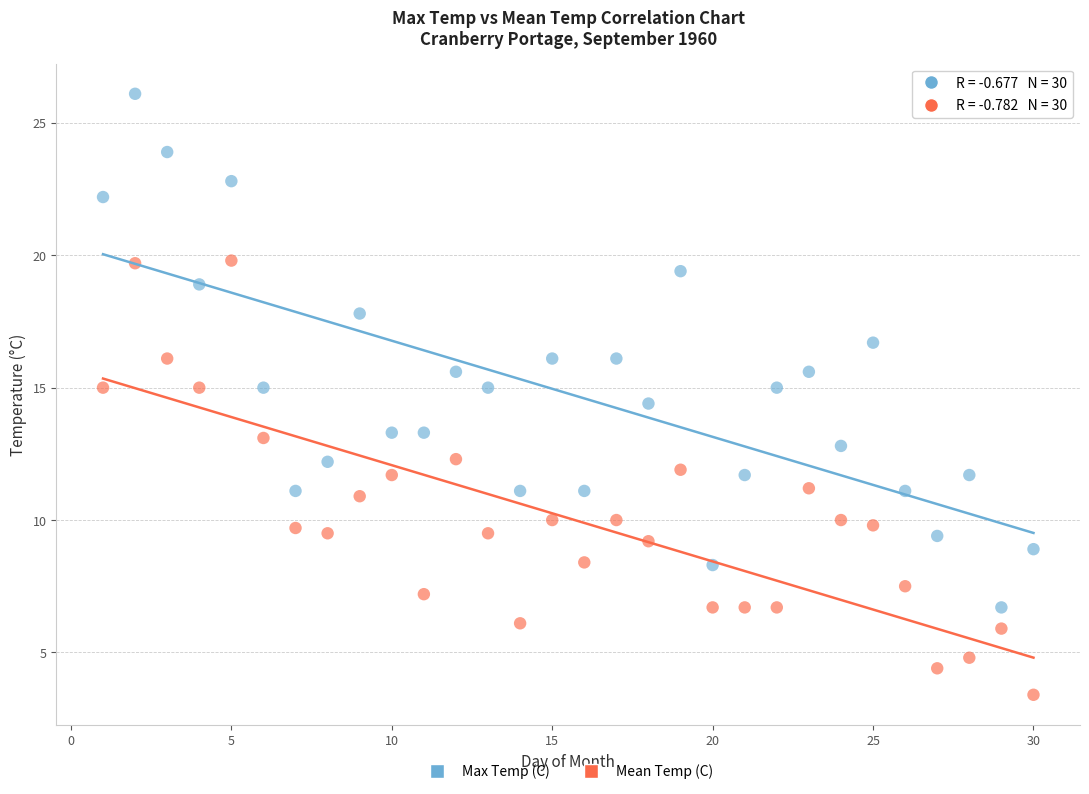

Which series has the largest Y range (max minus min)?

Max Temp (C)